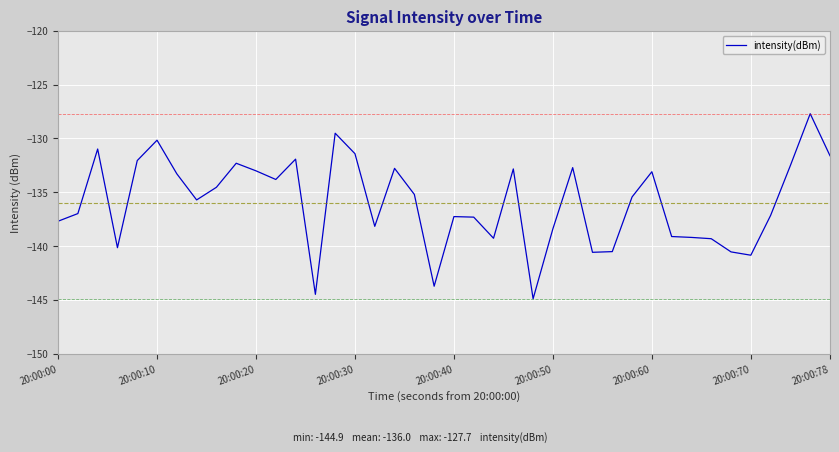

What is the greatest value displayed?

-127.7